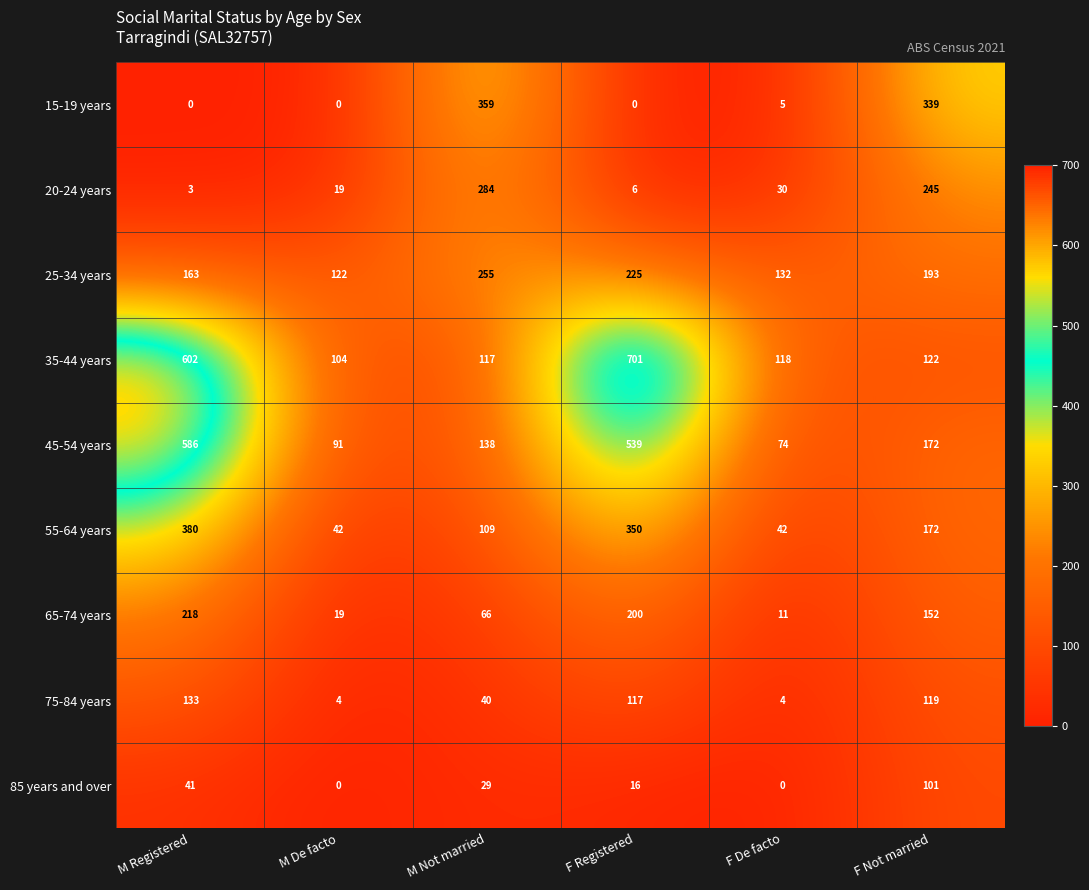

The 55-64 years series shows 150 at F Registered. True or false?

False